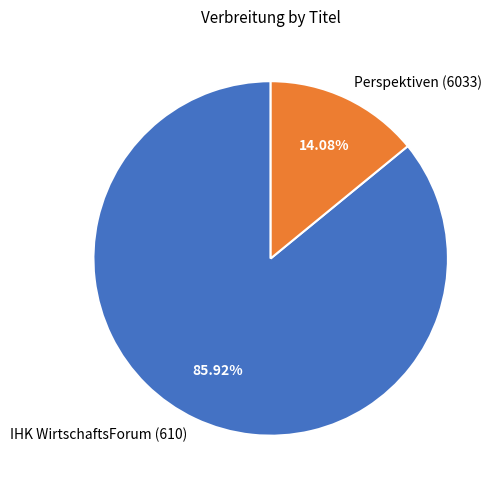

What is the total percentage of Perspektiven (6033) and IHK WirtschaftsForum (610)?

100.0%